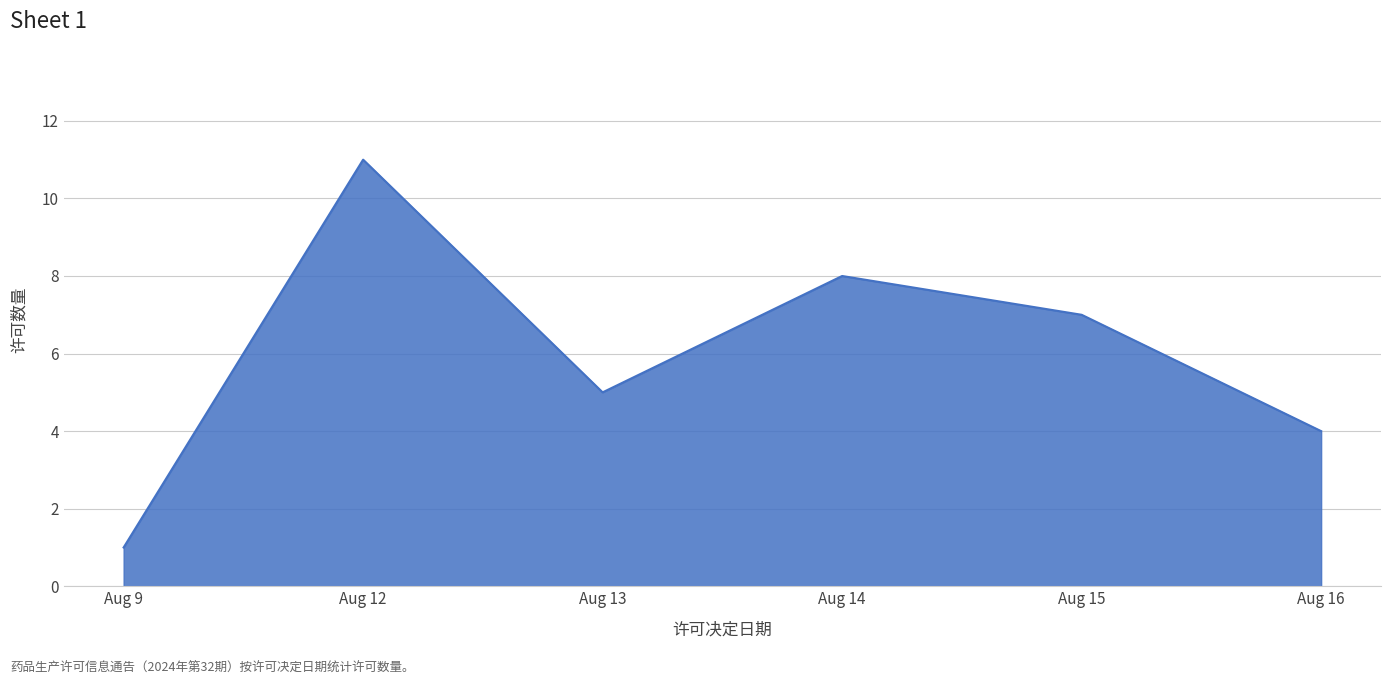

How many interior local peaks (higher than both neighbors) does the data have?

2